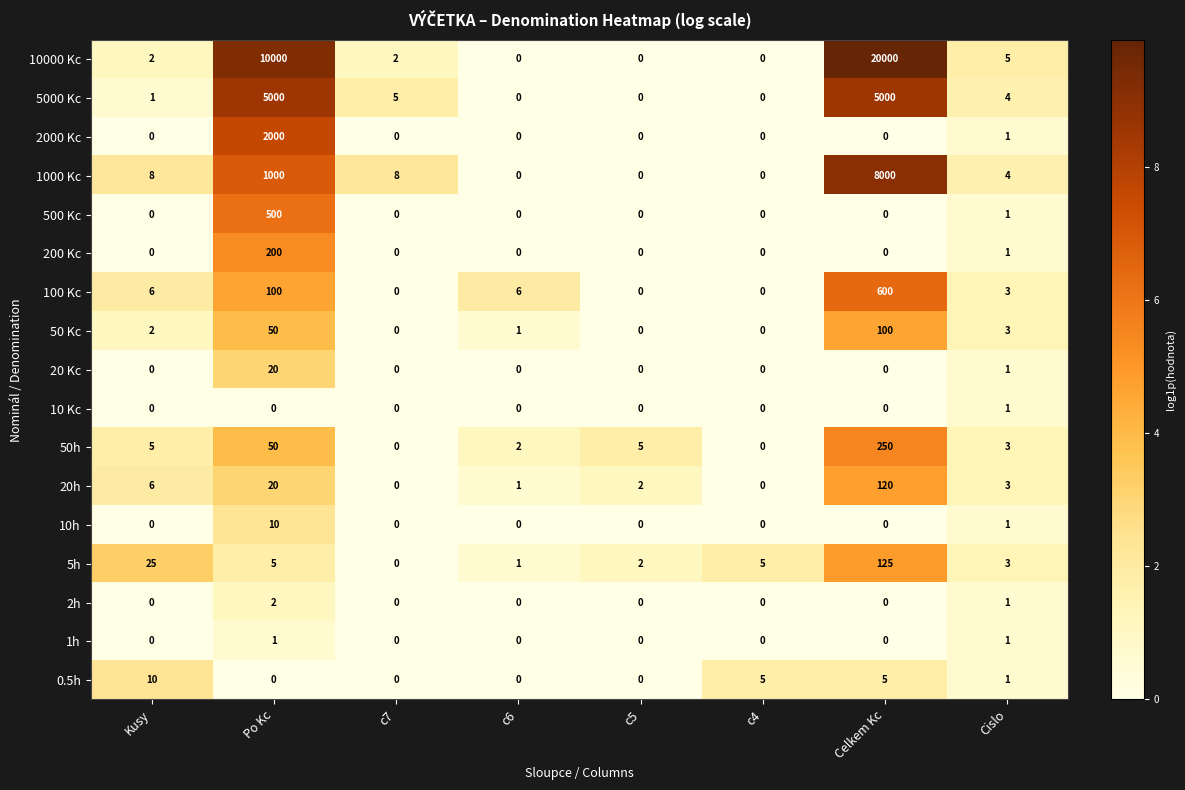

At which category is the sum across all series the highest?

Celkem Kc